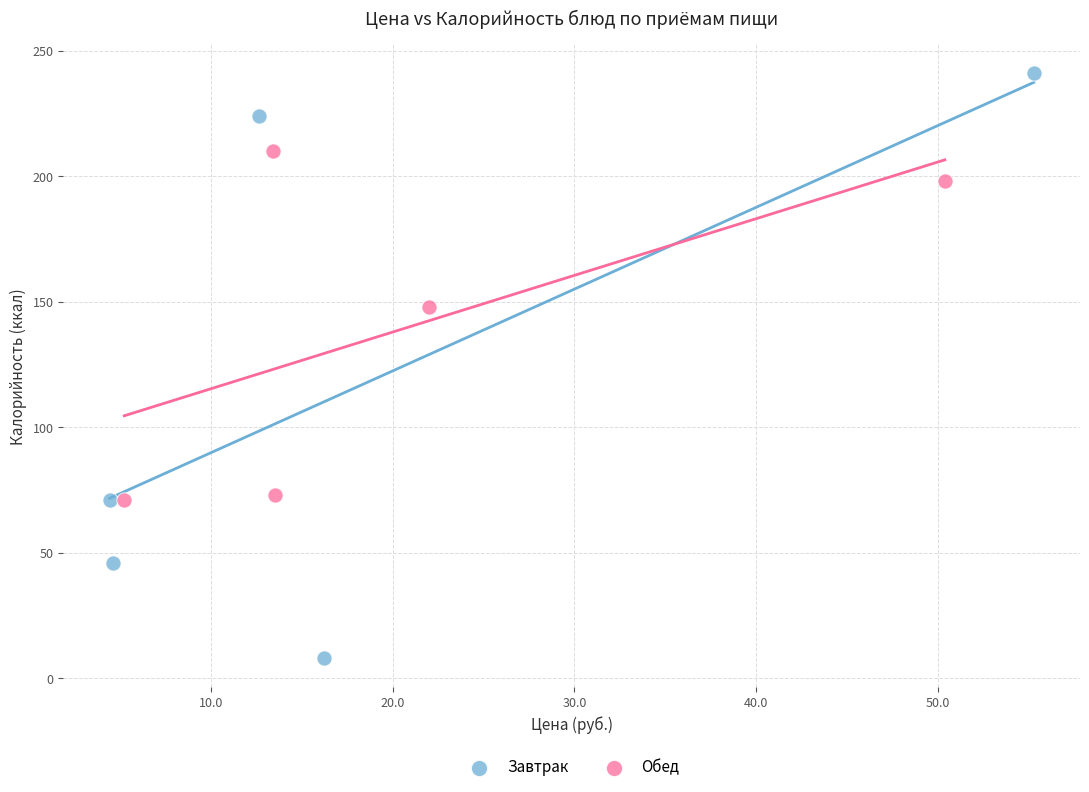

Which series reaches the maximum Y coordinate?

Завтрак